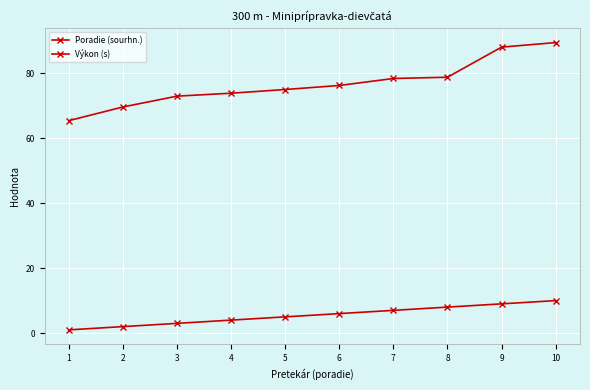

Does the chart have visible grid lines?

Yes